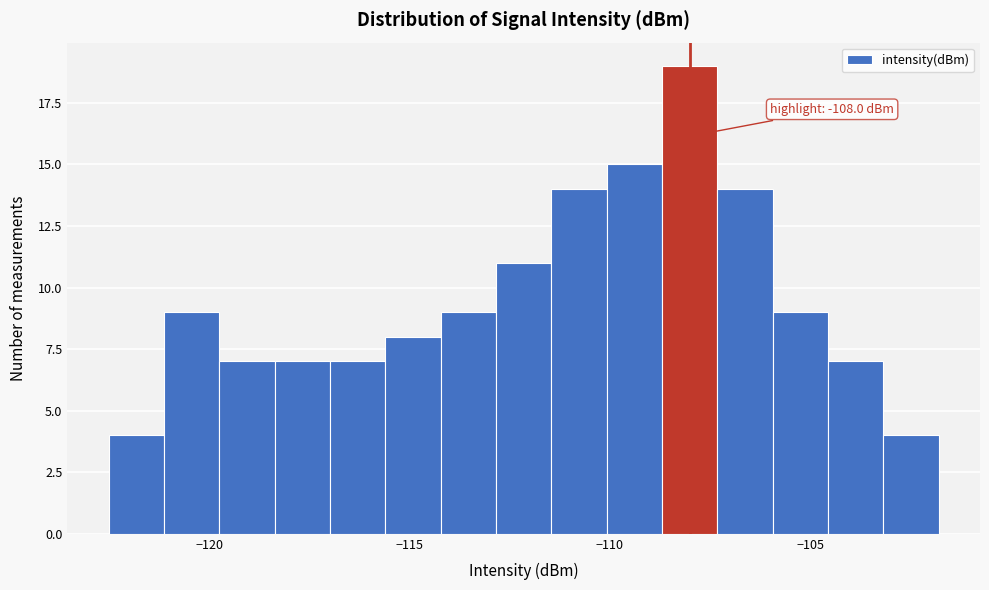

Around what value on the x-axis is the tallest bar? Give the approximate position of its centre, as read against the axis.

-108.0